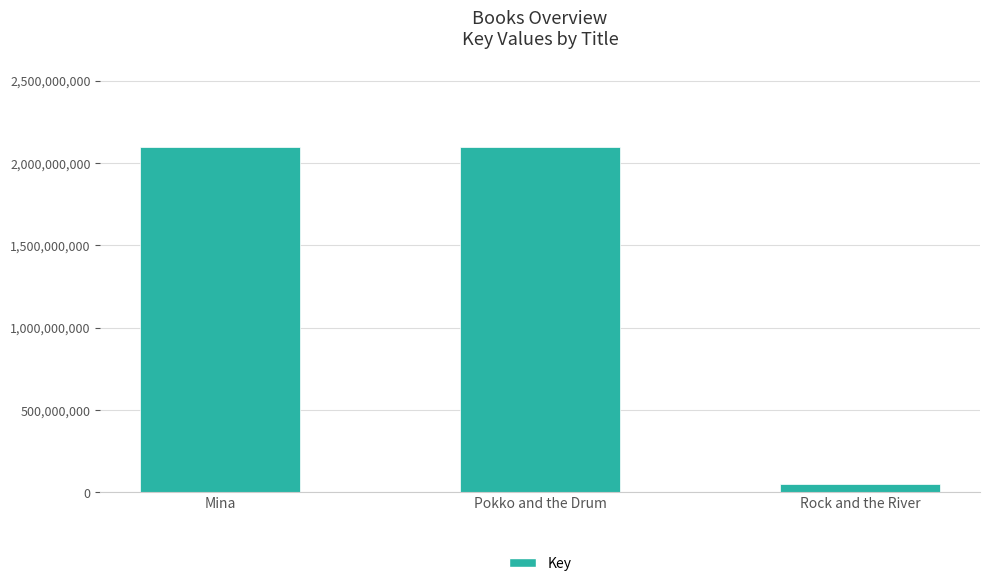

How many series are shown in this chart?

1